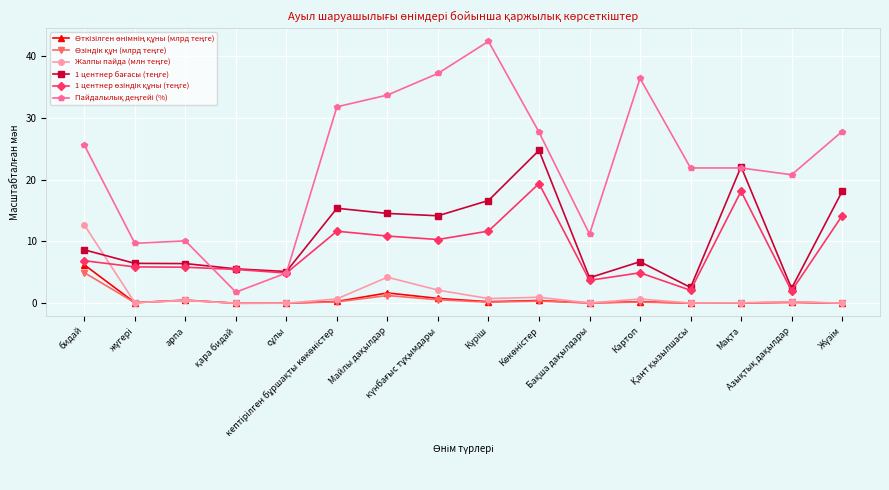

What is the greatest value displayed?

42.4